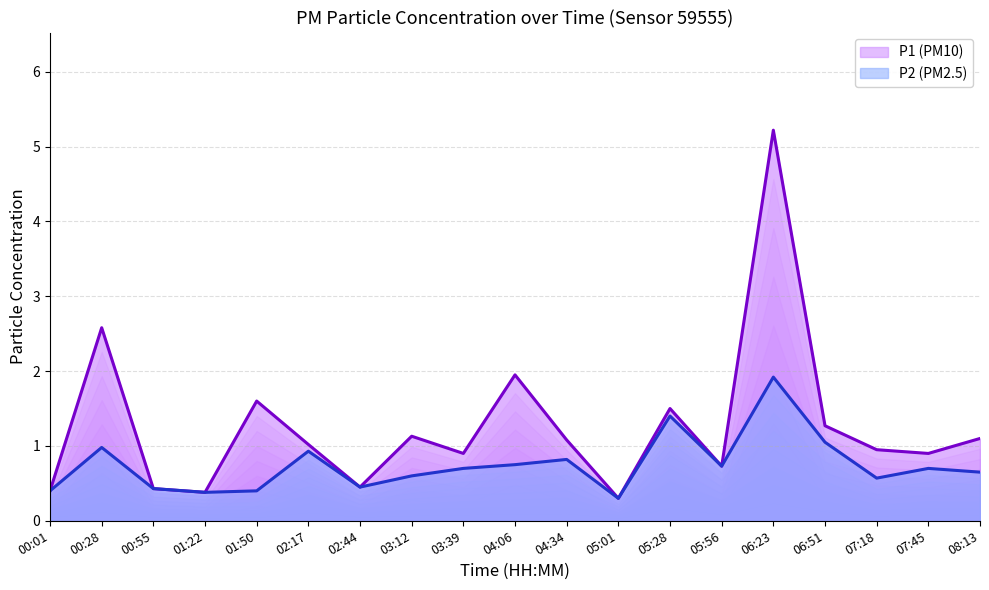

List the series in order of their overall mean, highest first.

P1, P2